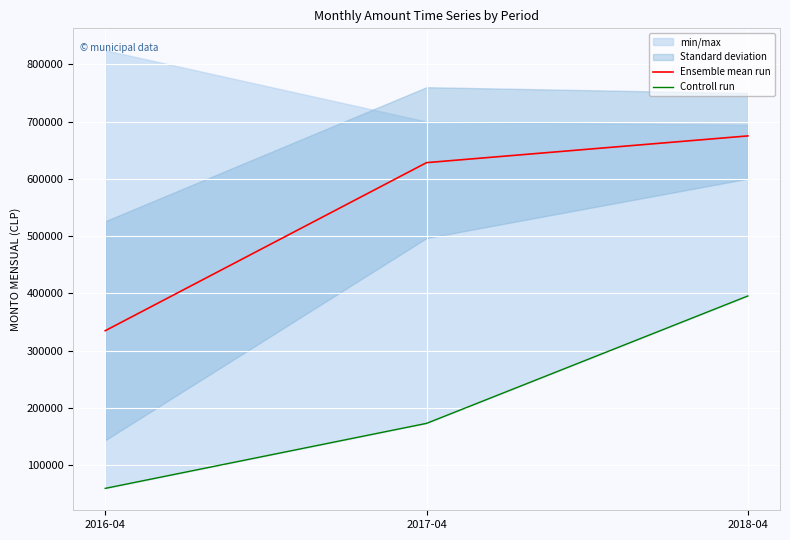

Rank the categories by Controll run value from highest to lowest.

2018-04, 2017-04, 2016-04